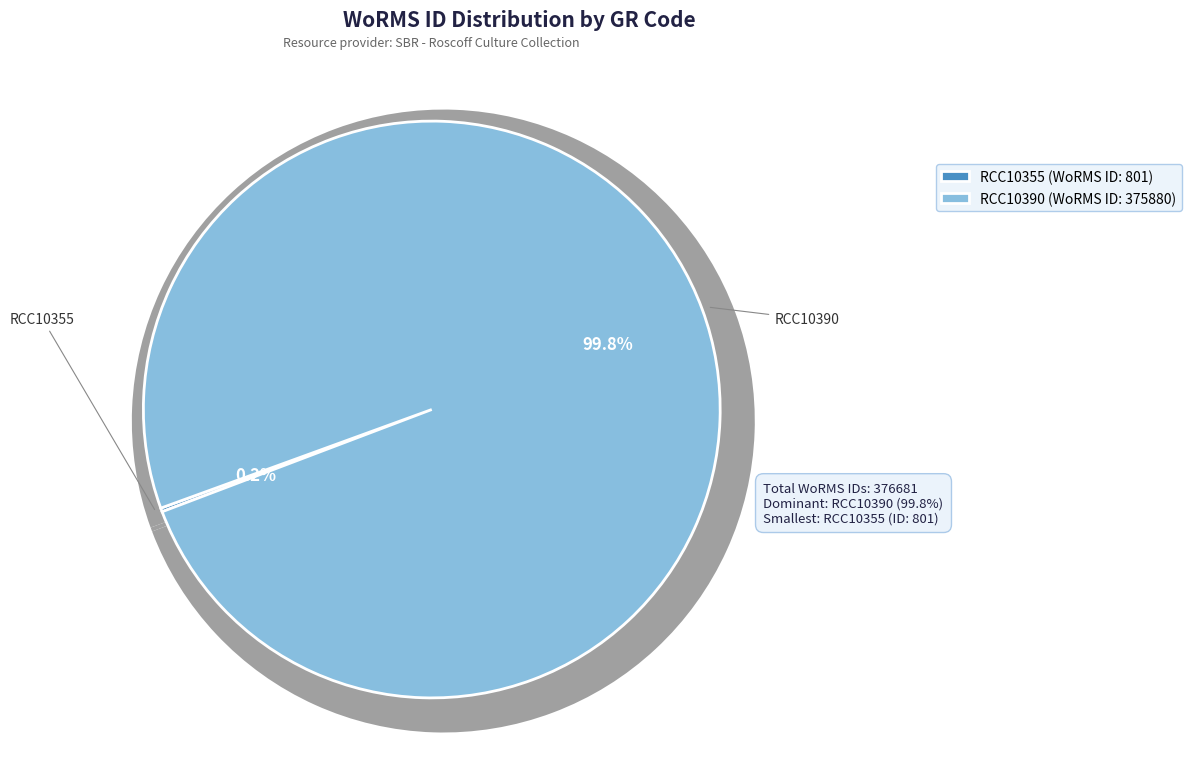

Which category accounts for the majority?

RCC10390